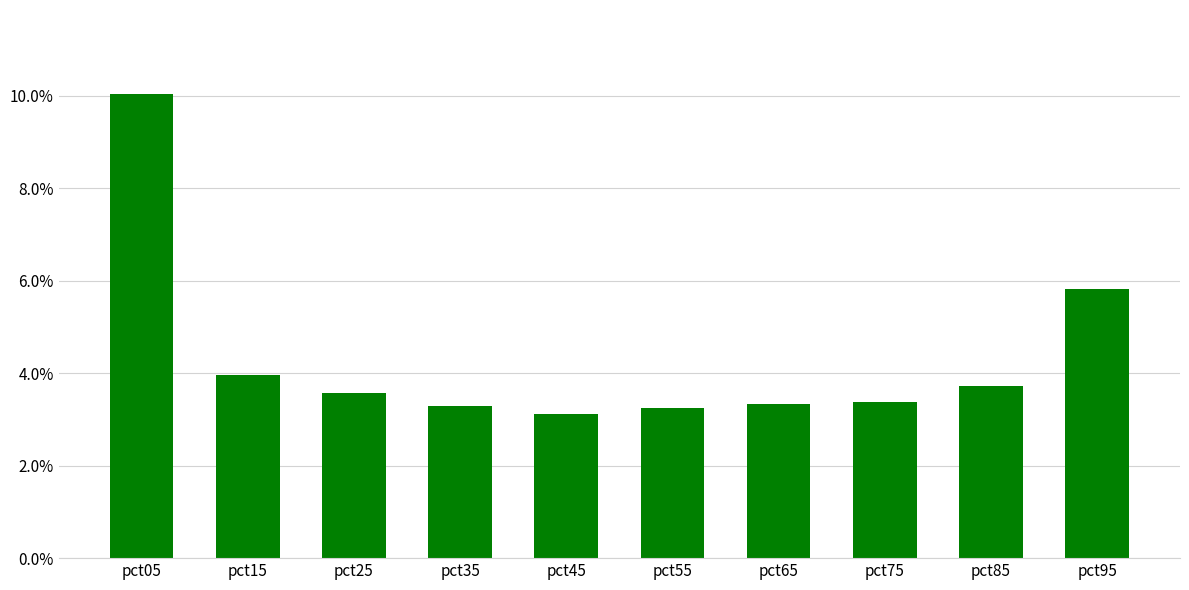

Is it true that the value at pct05 is 10.0?

True